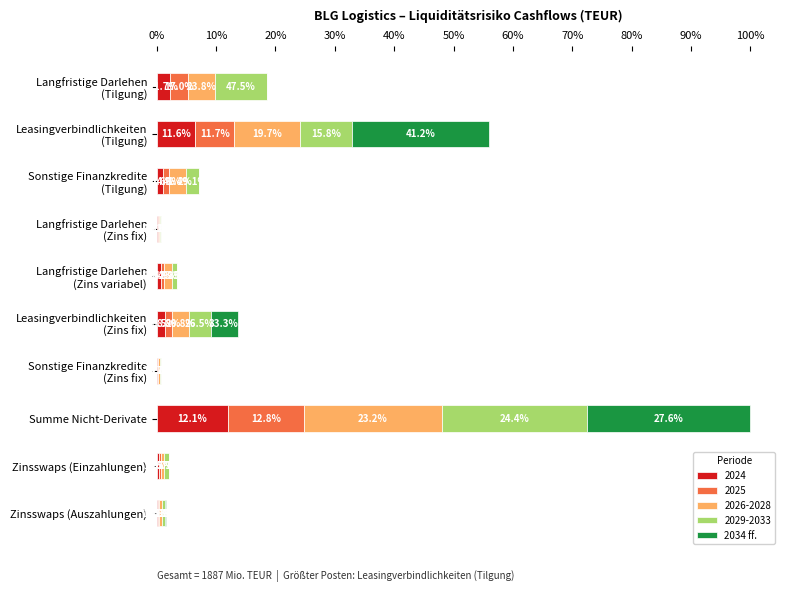

Are the bars horizontal?

Yes